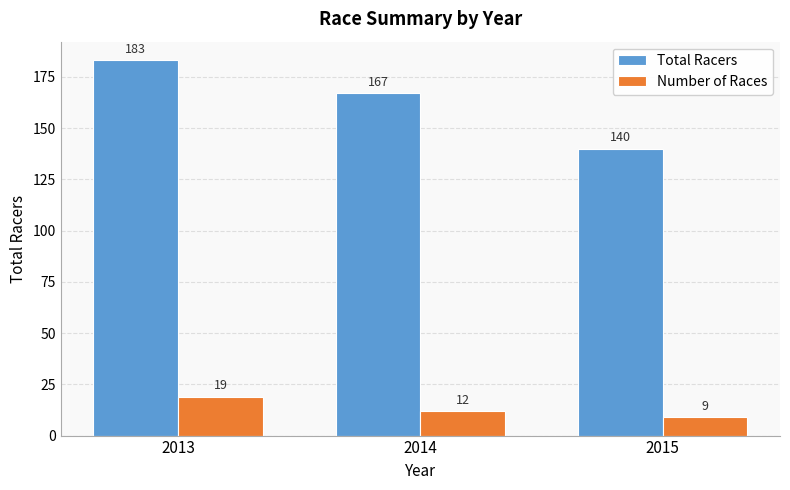

Are the bars grouped side by side (vs. stacked)?

Yes